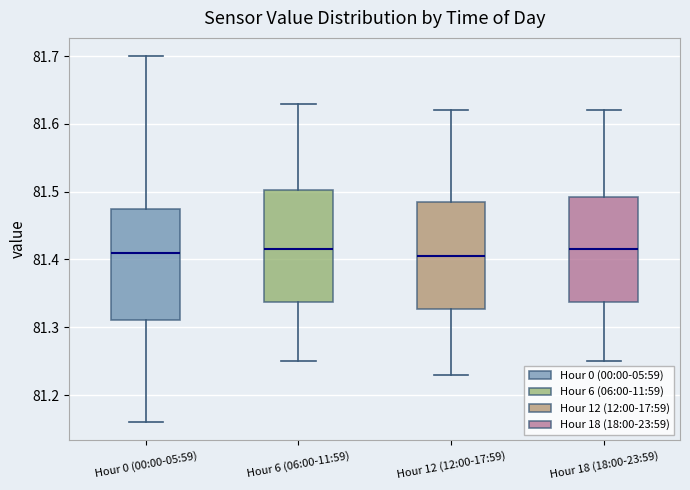

Where is the upper edge of the box for Hour 18 (18:00-23:59) on the y-axis? The values are not printed on the chart, so give them approximately, as read against the axis.

81.49